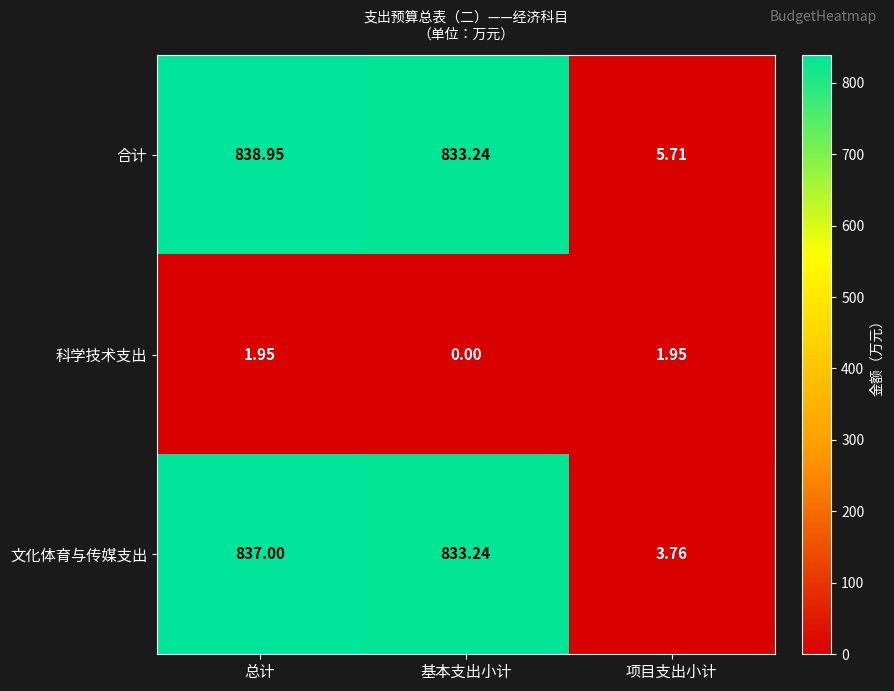

At how many categories does at least one series exceed 736?

2